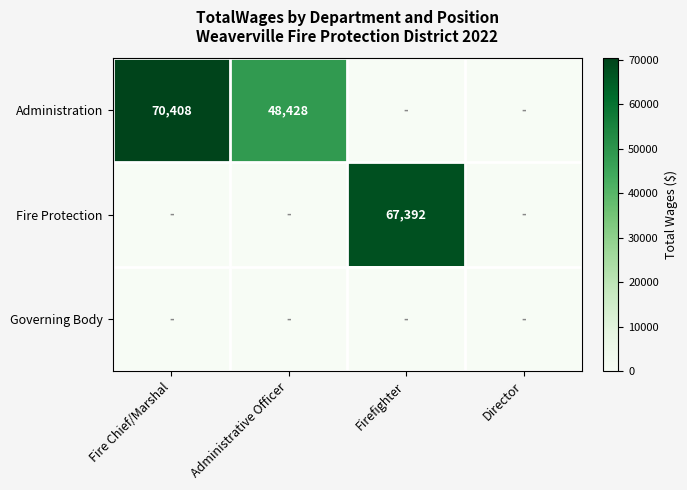

The value of Administration at Administrative Officer is 26416. True or false?

False